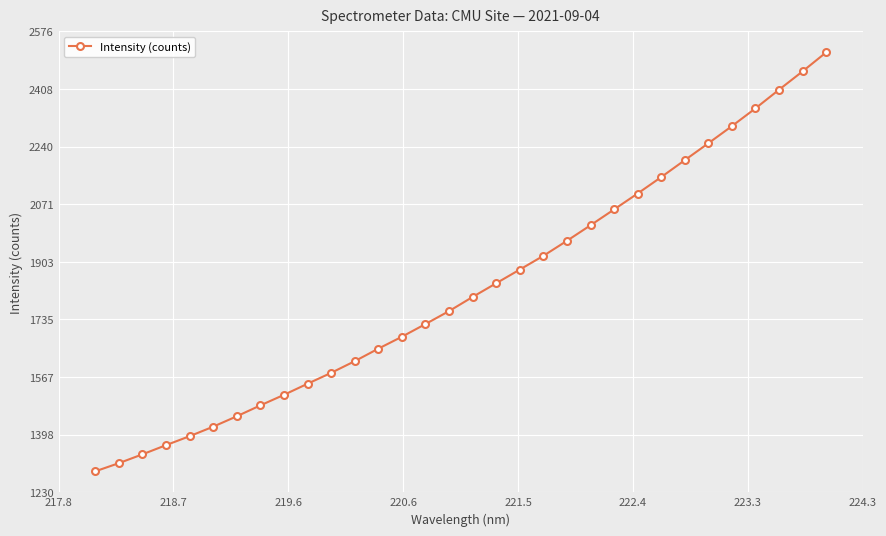

What is the difference between the second highest and second lowest values?

1144.2